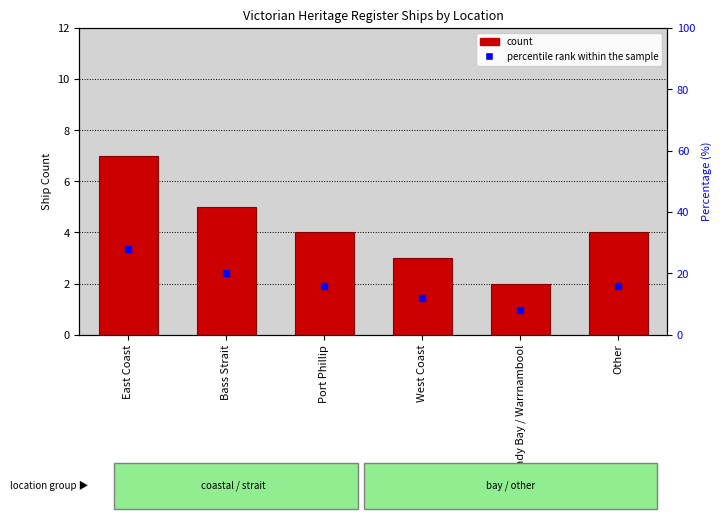

What is the total value across all series at Port Phillip?

20